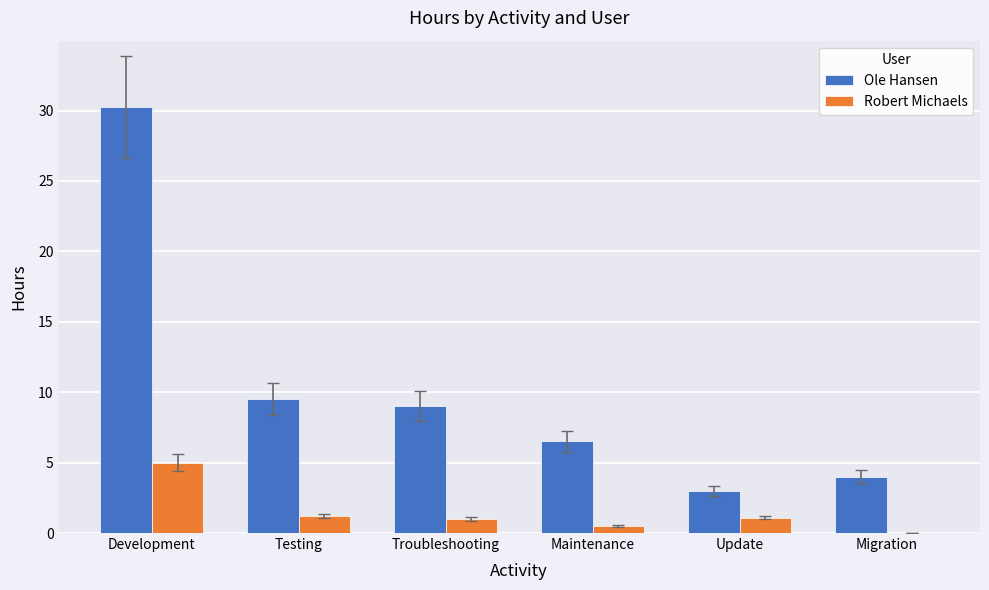

Is the value of Robert Michaels at Migration greater than the value of Ole Hansen at Maintenance?

No